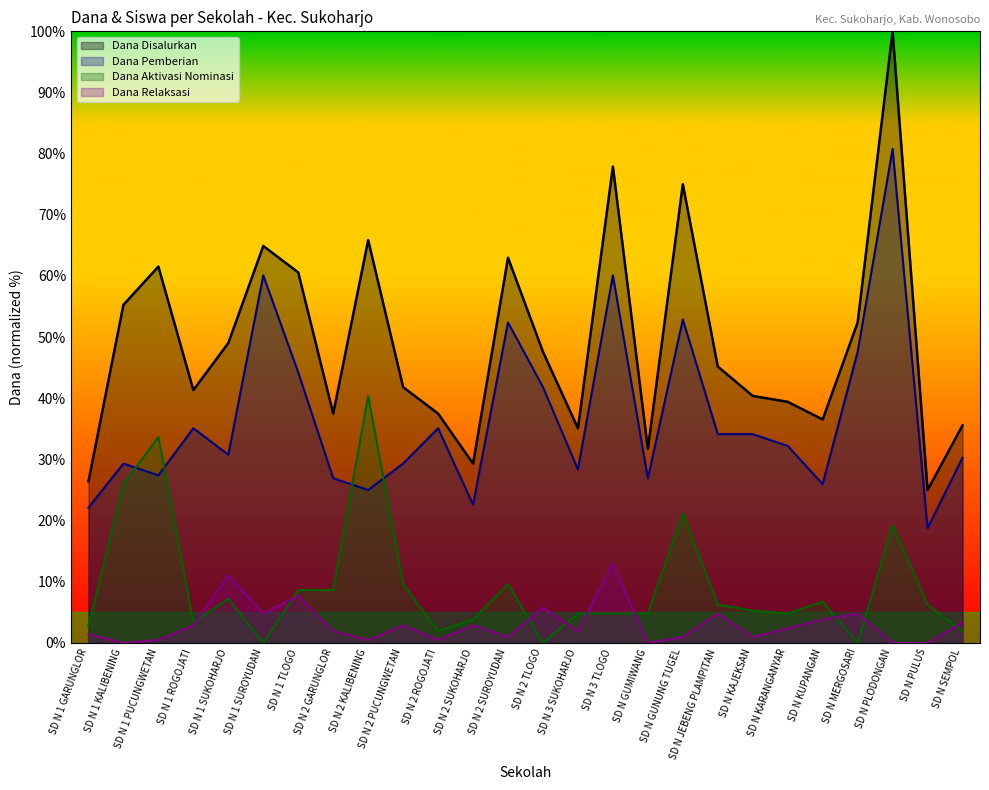

Is it true that Dana Aktivasi equals 2.9 at SD N 1 GARUNGLOR?

True